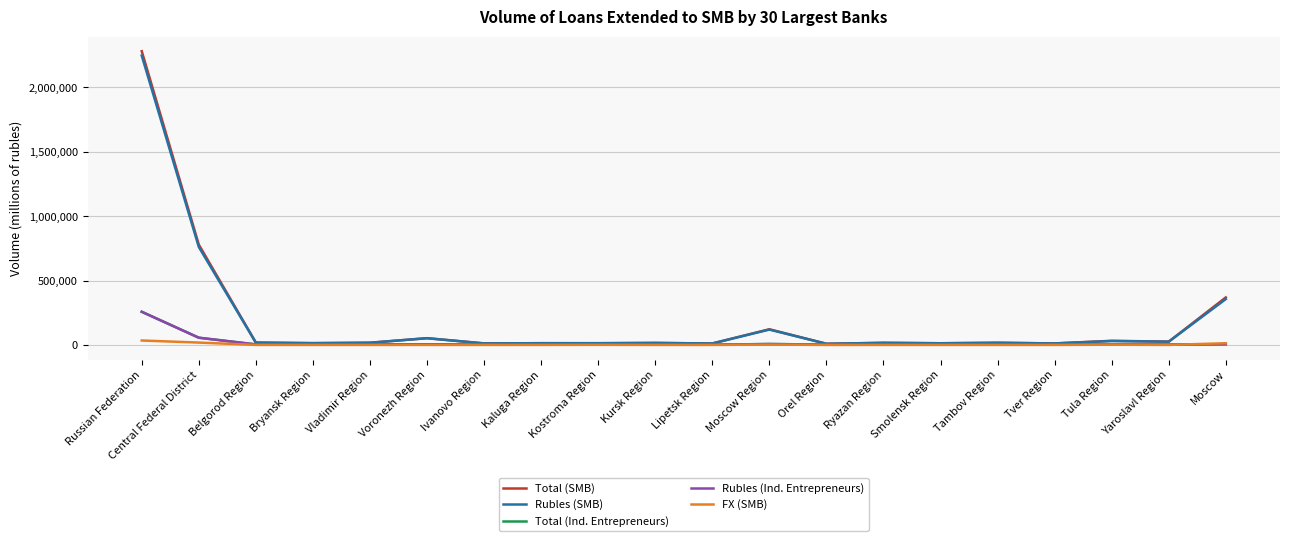

Which series has the largest range (max minus min)?

Total (SMB)